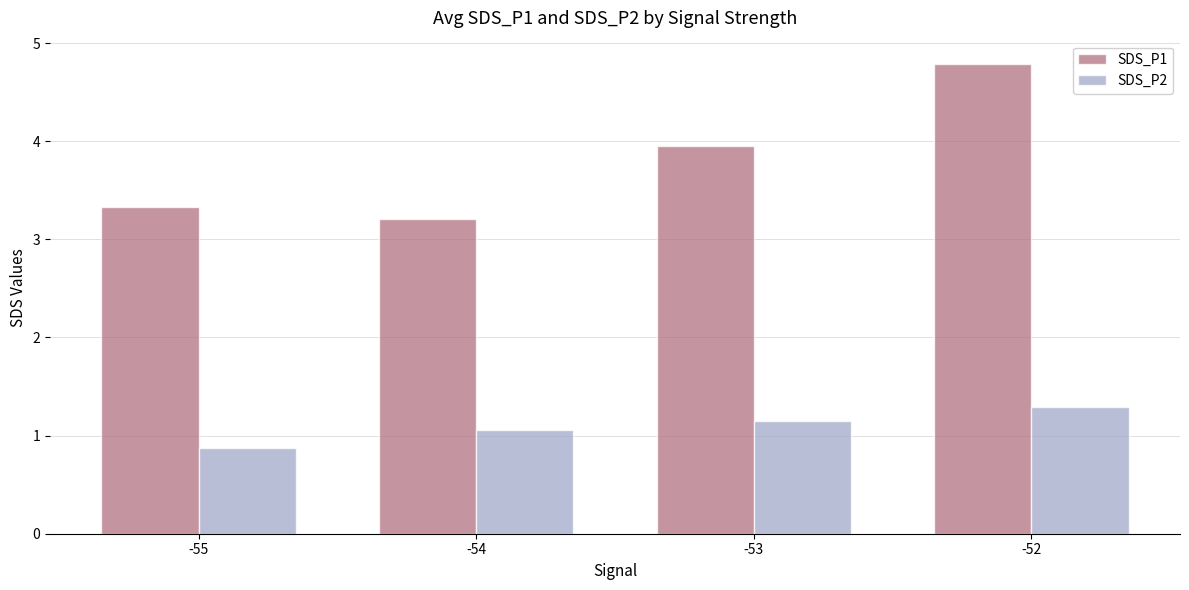

Reading right to left, extract all data points from this chart.

SDS_P1: 4.8	4.0	3.2	3.3
SDS_P2: 1.3	1.2	1.1	0.9